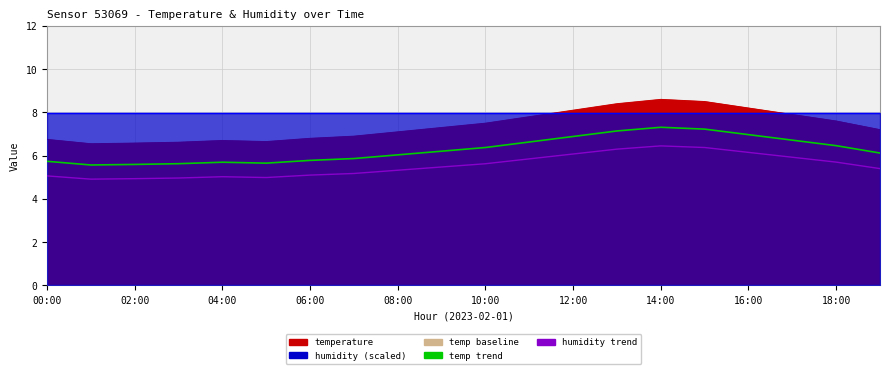

True or false: humidity trend and temp trend intersect in this chart.

False